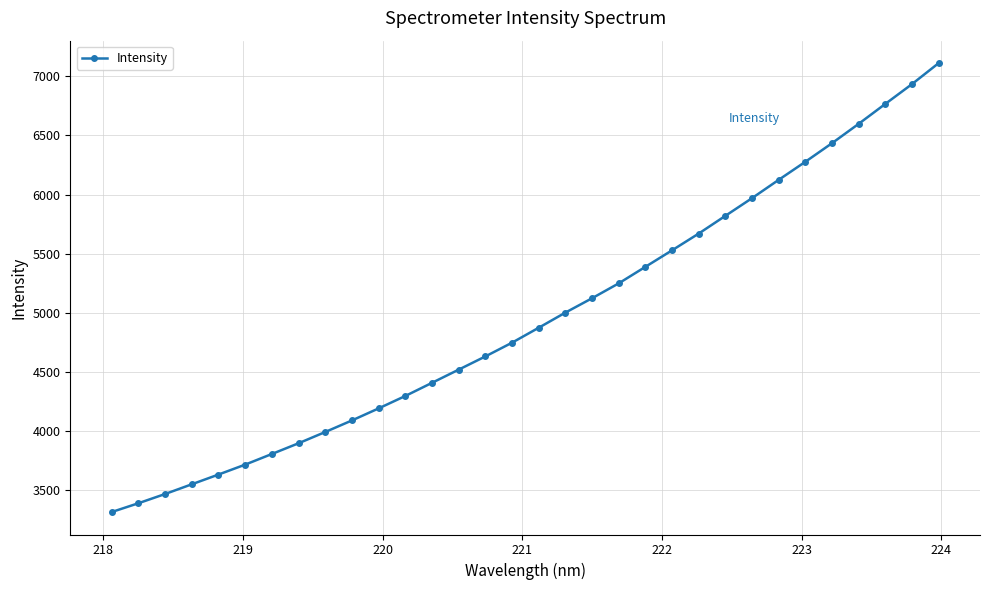

What is the value of the 30th point from the left?

6766.6